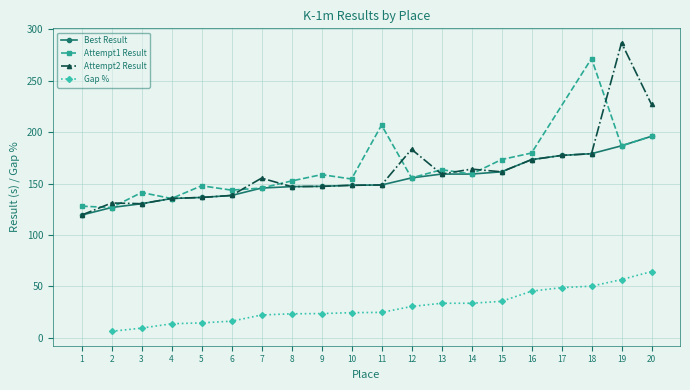

True or false: Best Result has a value of 148.6 at 11.

True